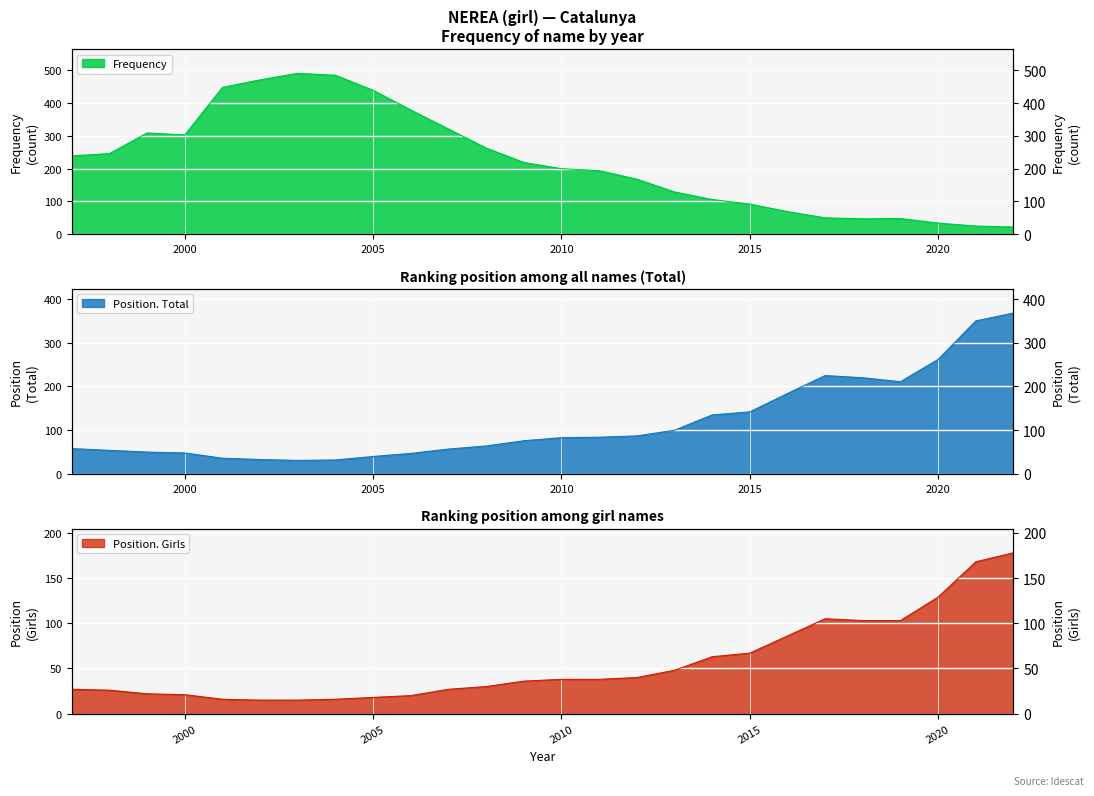

Which series has the widest spread of values?

Frequency